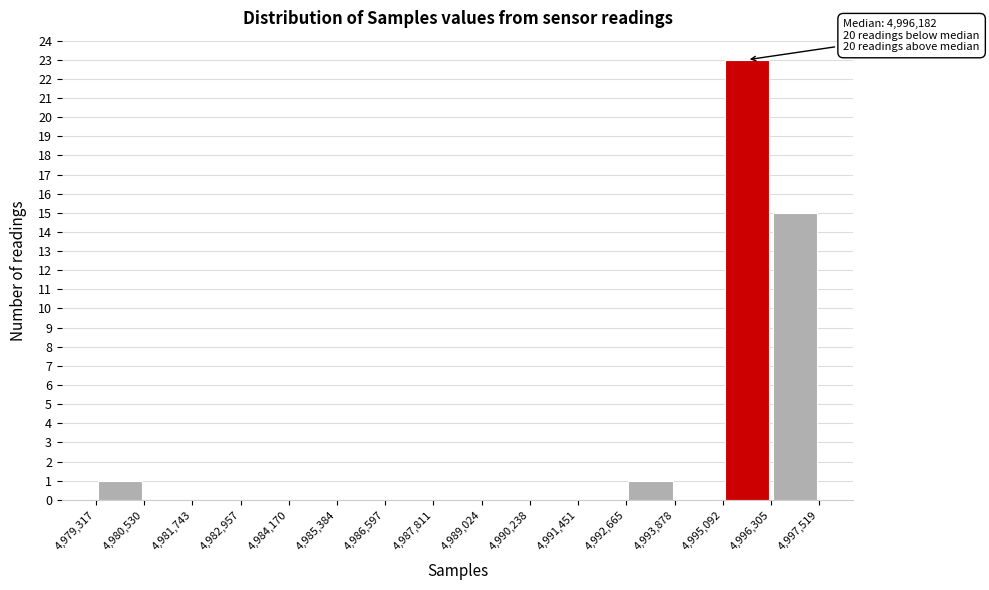

Which range on the x-axis has the tallest bar?

4,995,092 to 4,996,305